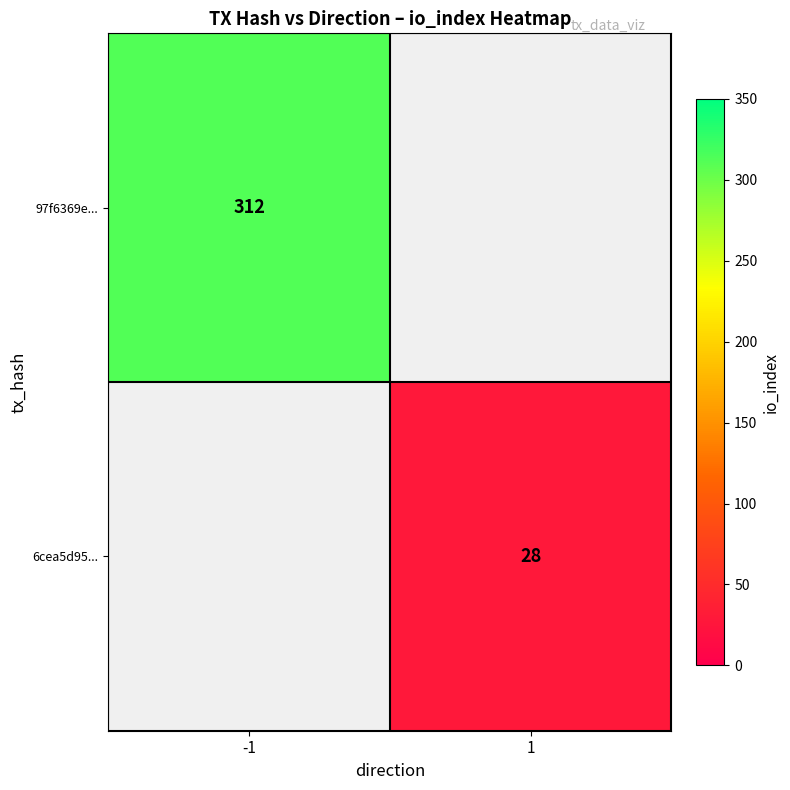

The 97f6369e... series shows 312 at -1. True or false?

True